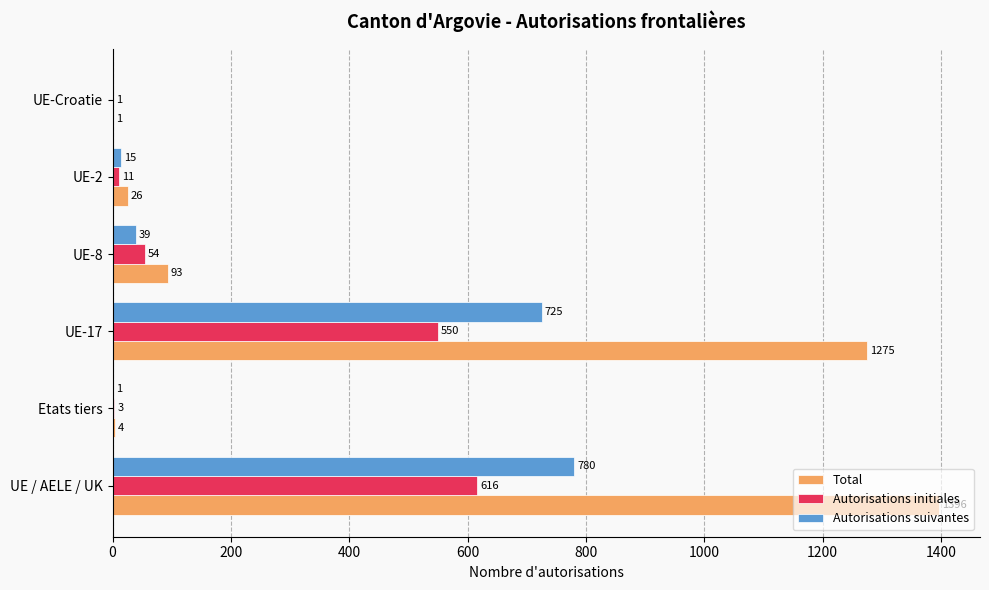

How many series are shown in this chart?

3